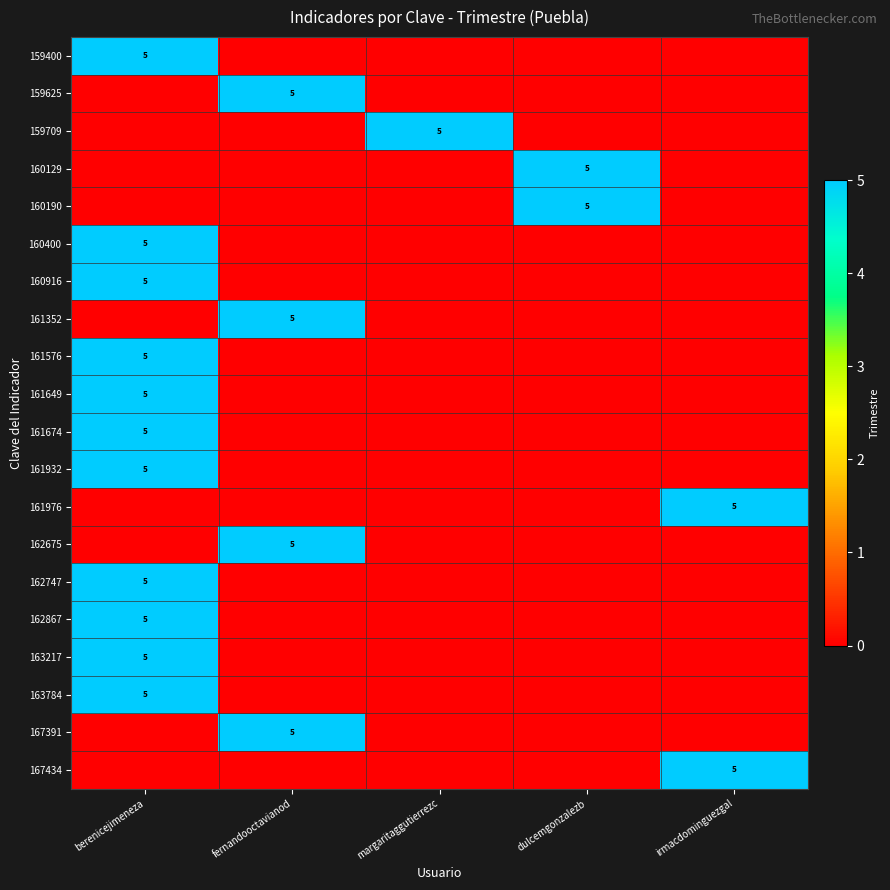

The 163217 series shows 5 at berenicejimeneza. True or false?

True